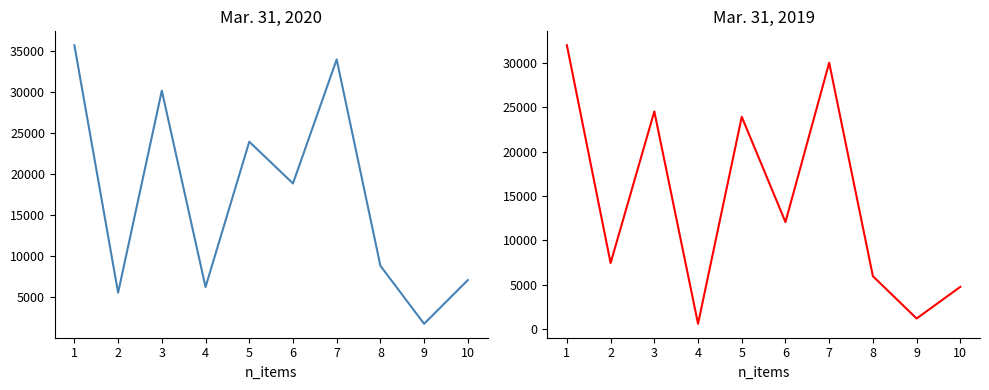

What is the value of the Mar. 31, 2019 point at the 10th from the left?

4773